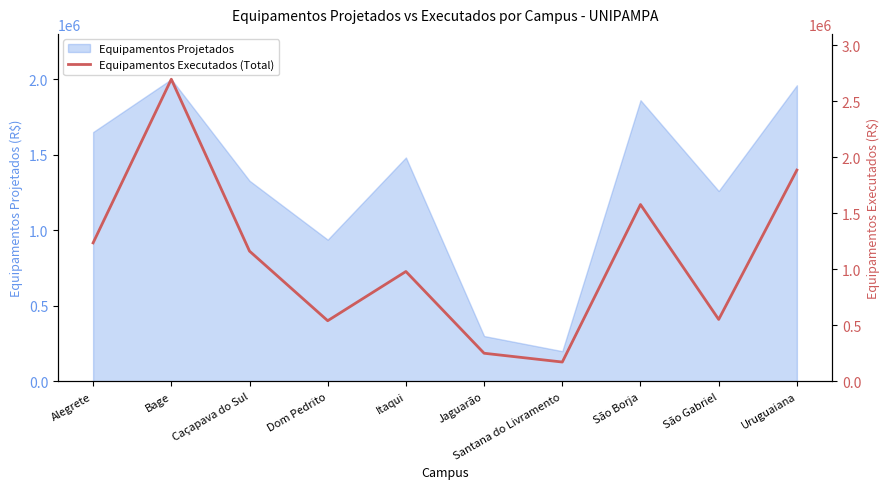

What is the sum of all values?

11063009